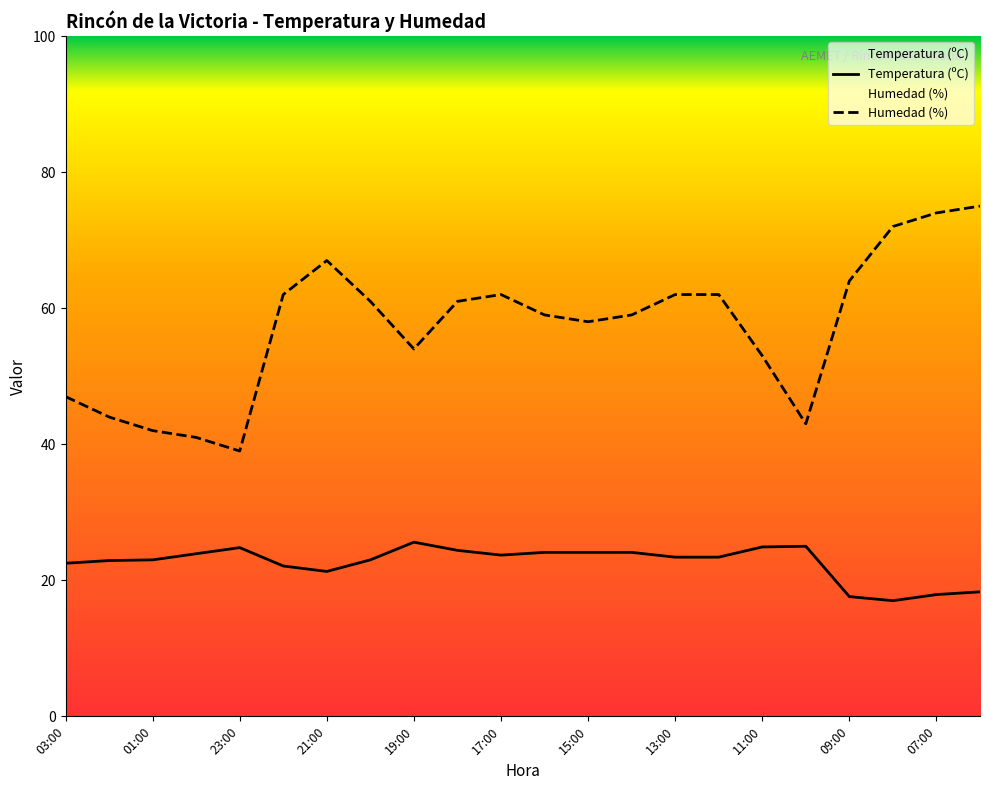

List the series in order of their peak value, highest first.

Humedad (%), Temperatura (ºC)